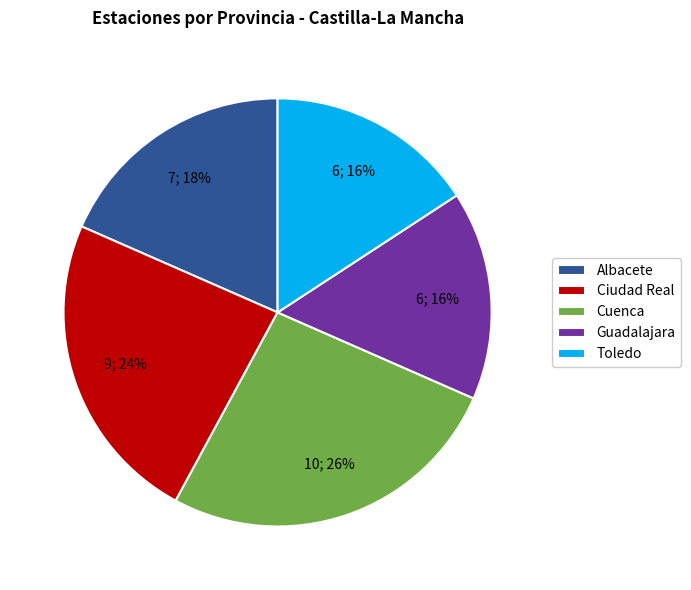

To the nearest percent, what is the average slice percentage?

20%